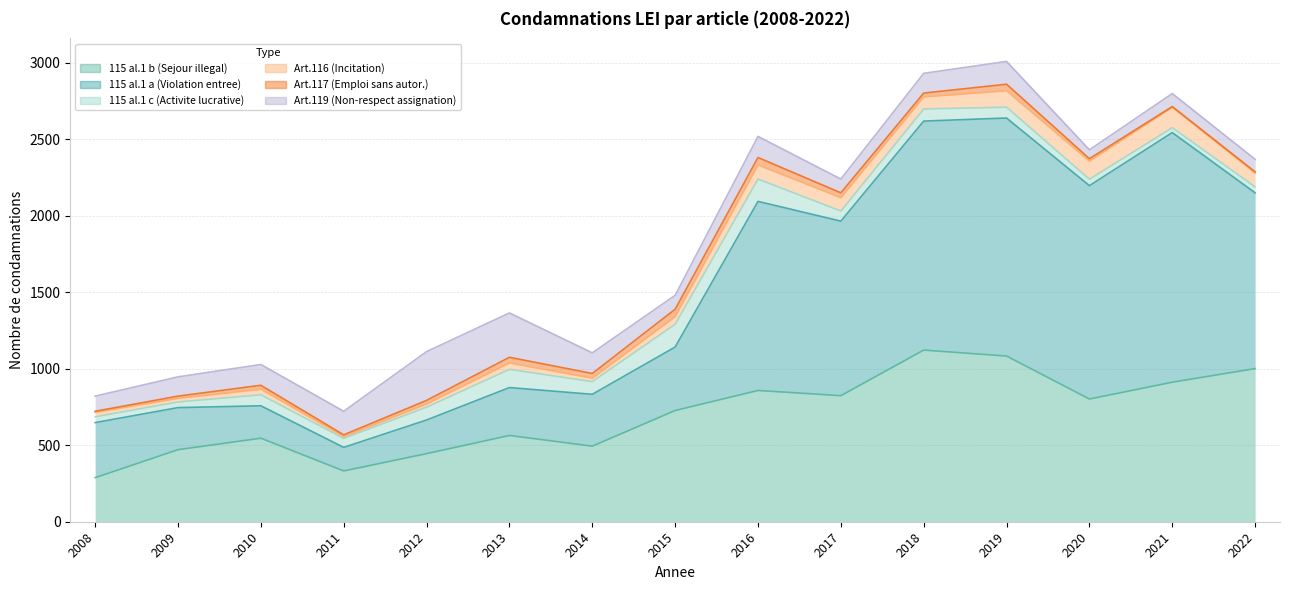

At which category does Art.117 (Emploi sans autor.) reach its first local valley?

2011